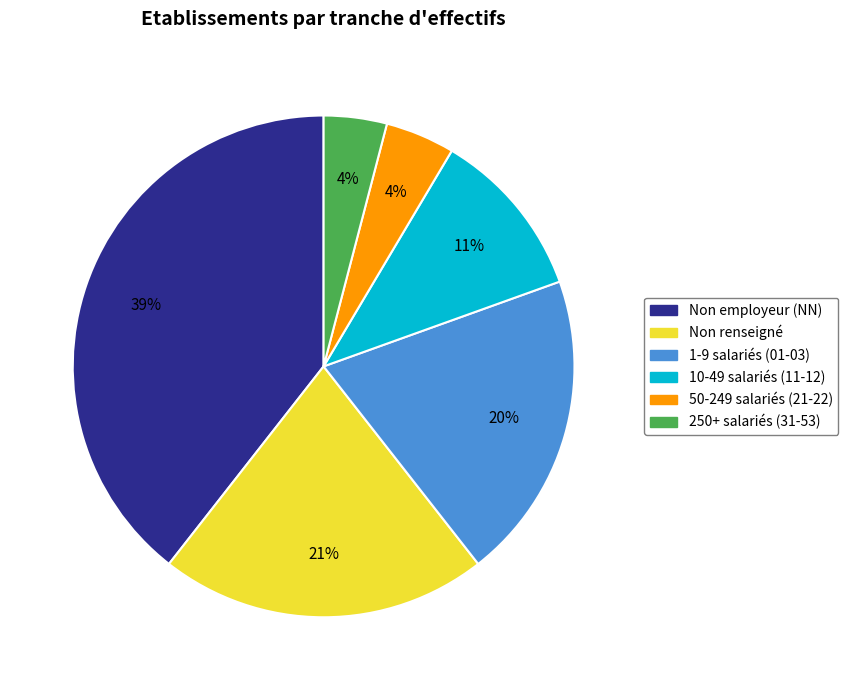

To the nearest percent, what is the difference between the largest and smallest slice percentages?

35%